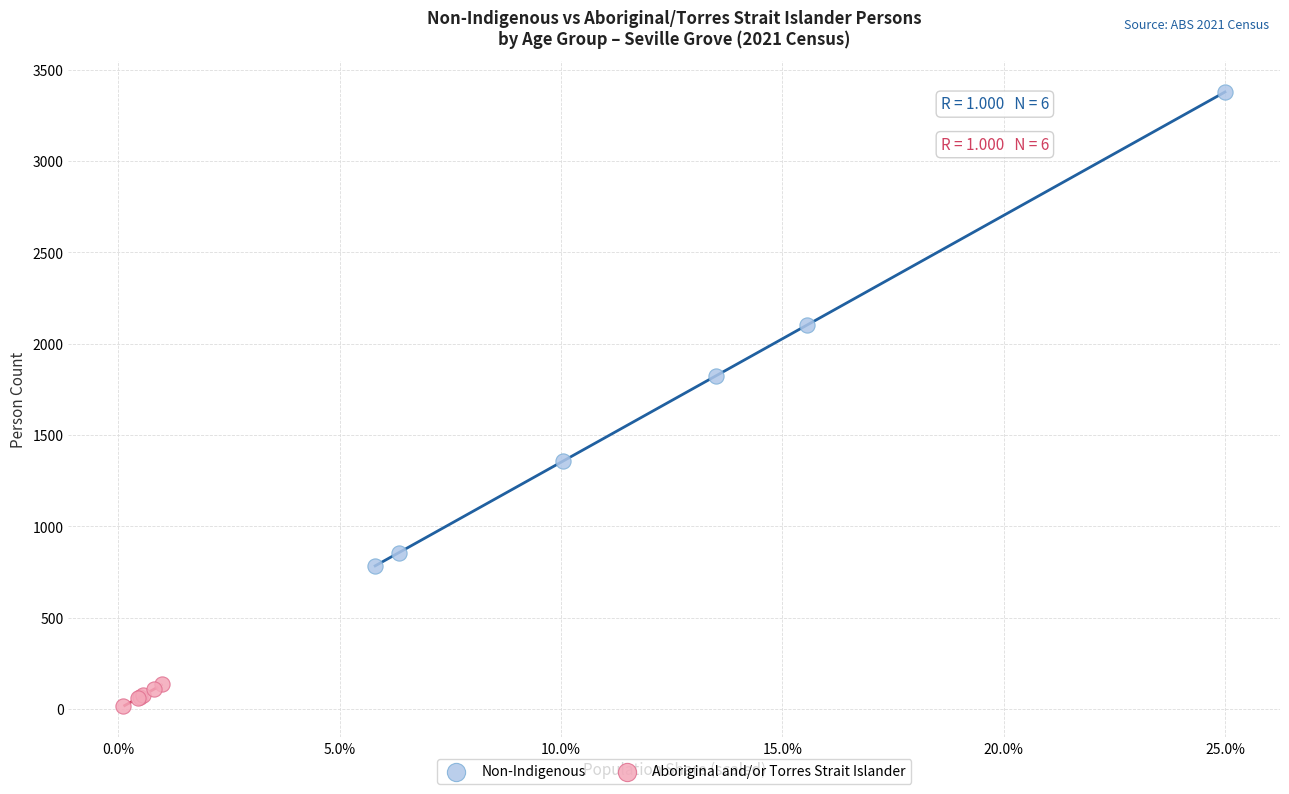

What are all the series names shown in the legend?

Non-Indigenous, Aboriginal and/or Torres Strait Islander